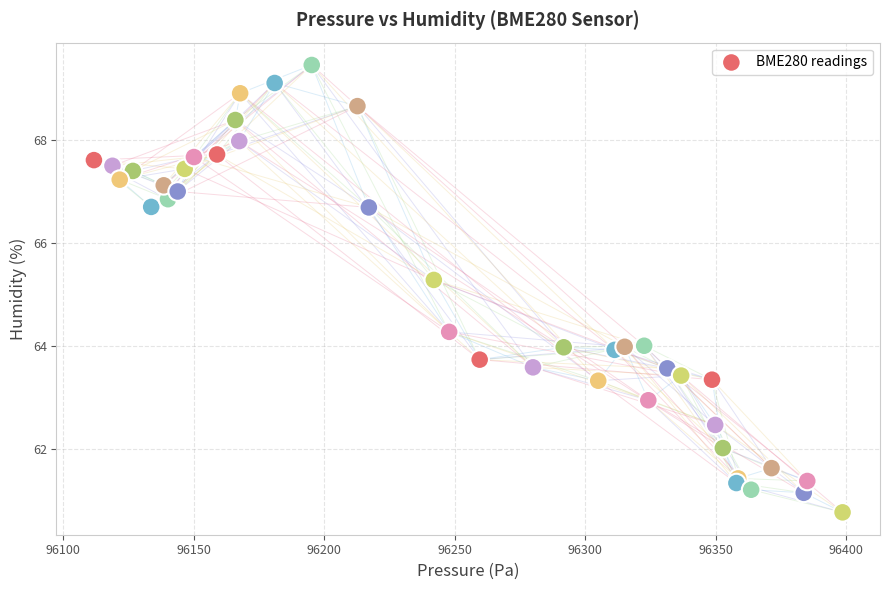

What Y value in the scatter plot is closest to 65?

65.3